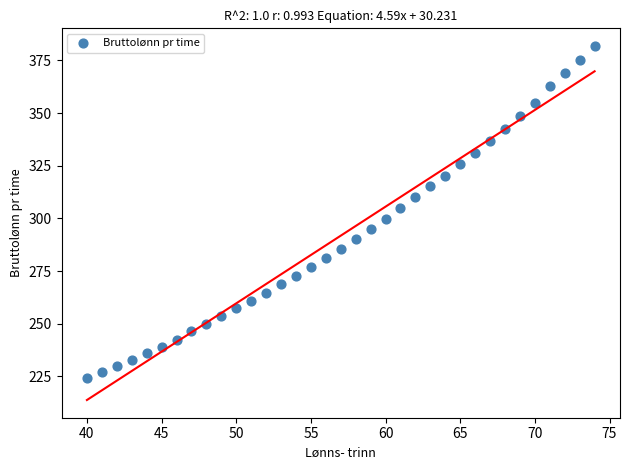

What is the range of Y values (max minus min)?

157.4